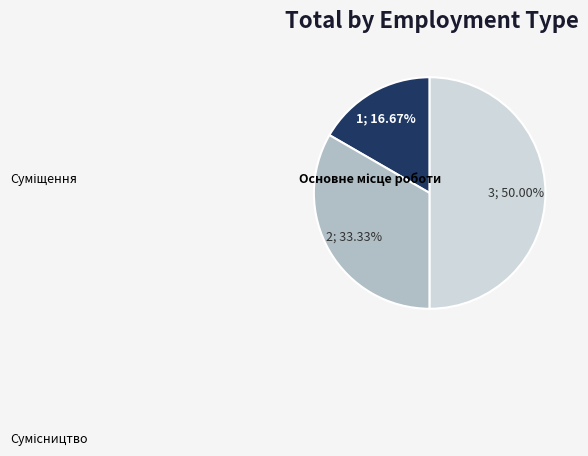

To the nearest percent, what is the combined percentage of Суміщення and Сумісництво?

83%